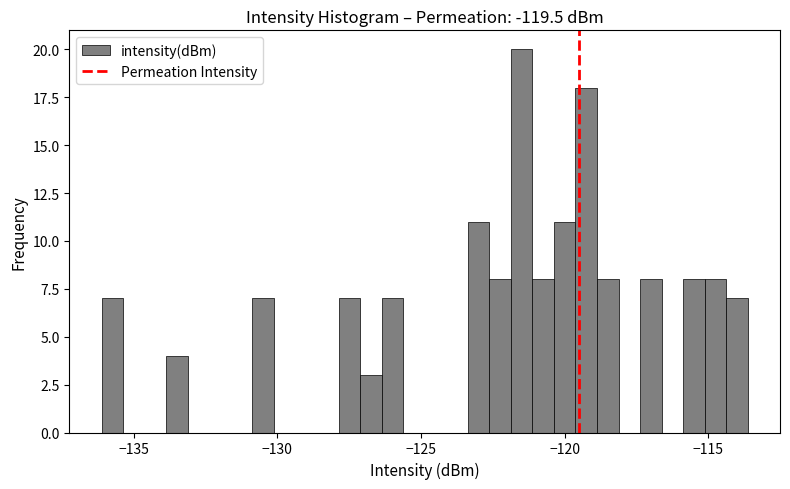

Read against the x-axis, roughly where is the centre of the tallest bar?

-121.5